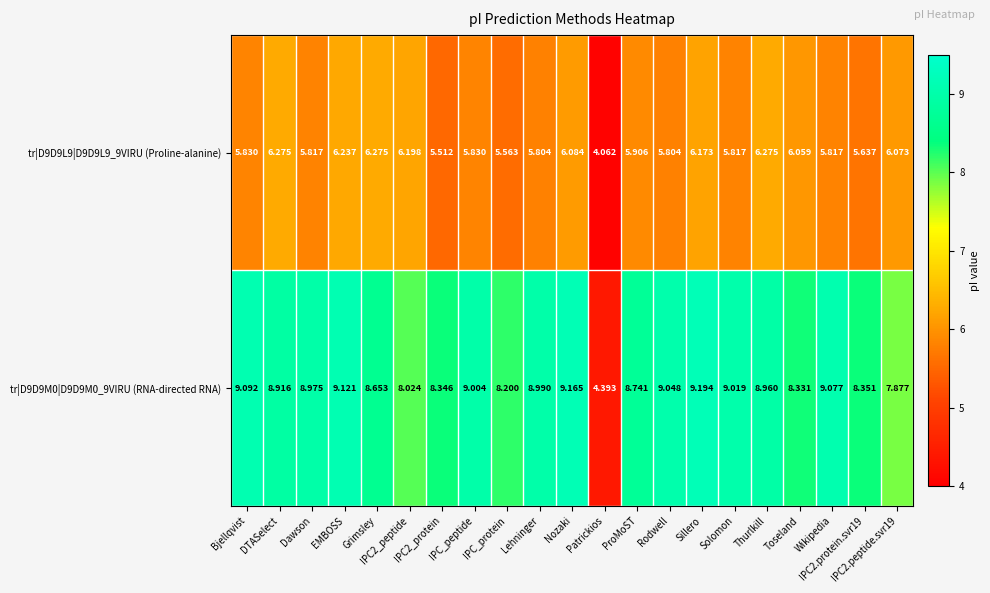

How many categories are shown in the chart?

21